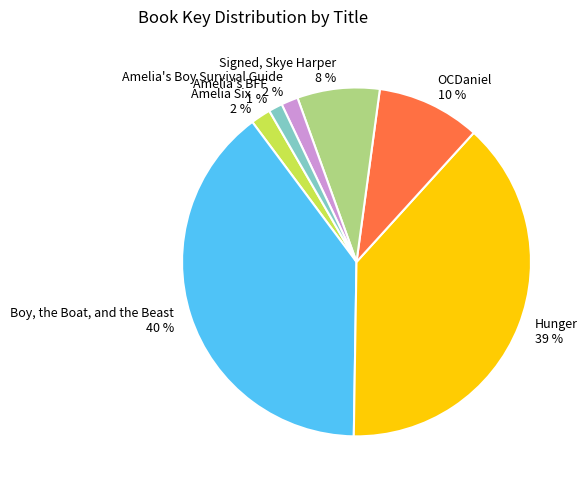

Which has a higher value, Boy, the Boat, and the Beast or OCDaniel?

Boy, the Boat, and the Beast